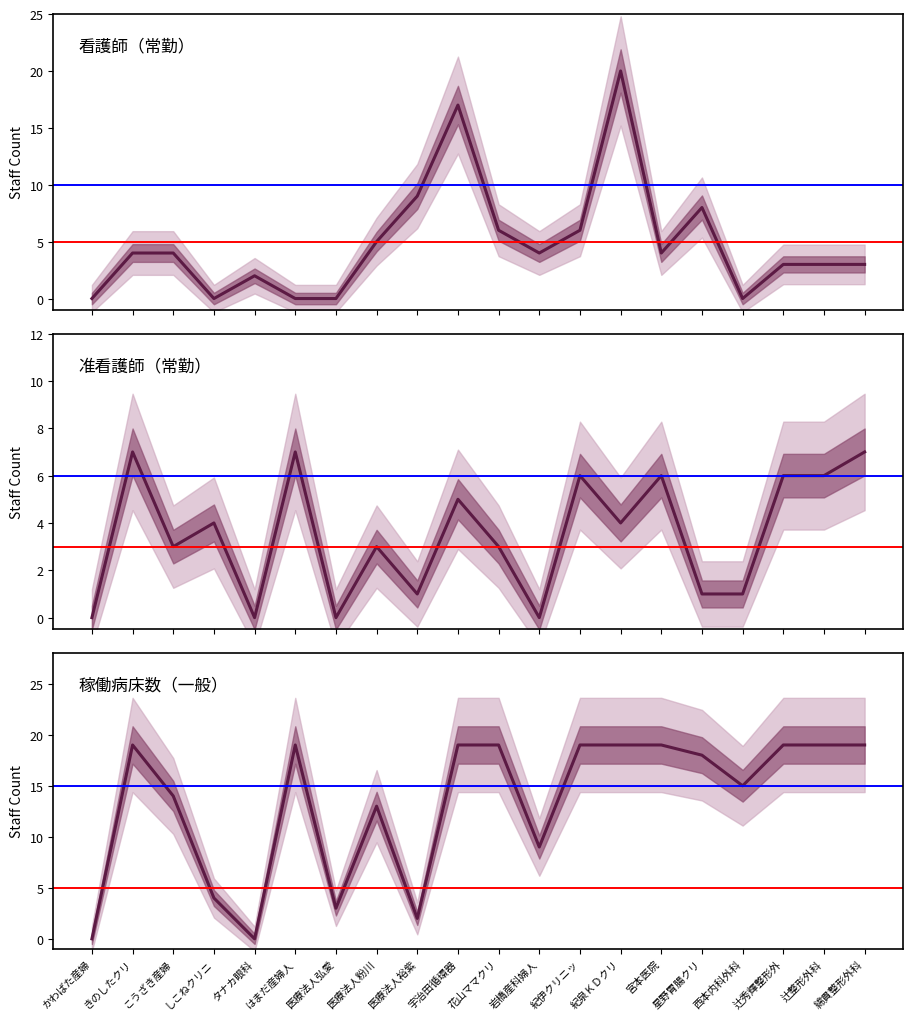

What is the difference between the 一般病床_稼働病床 values at 宮本医院 and 医療法人粉川?

6